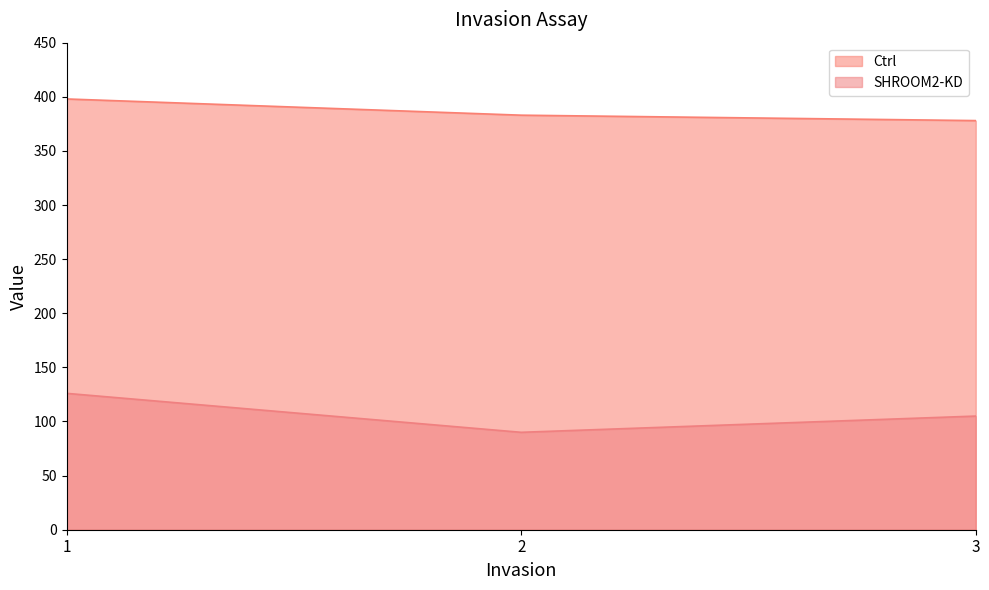

What are all the series names shown in the legend?

Ctrl, SHROOM2-KD